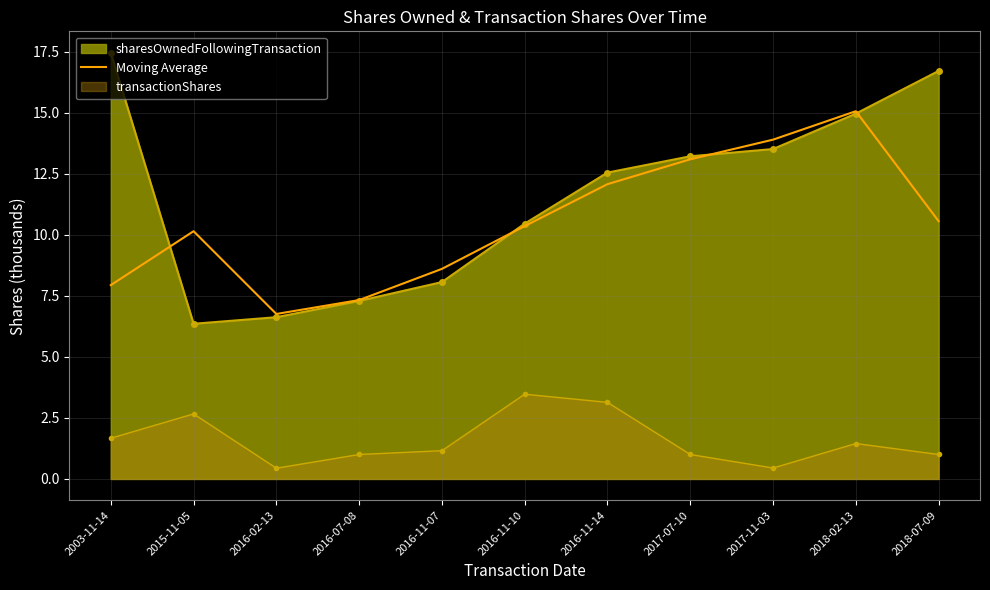

The value at 2016-11-07 is 8.6. True or false?

True